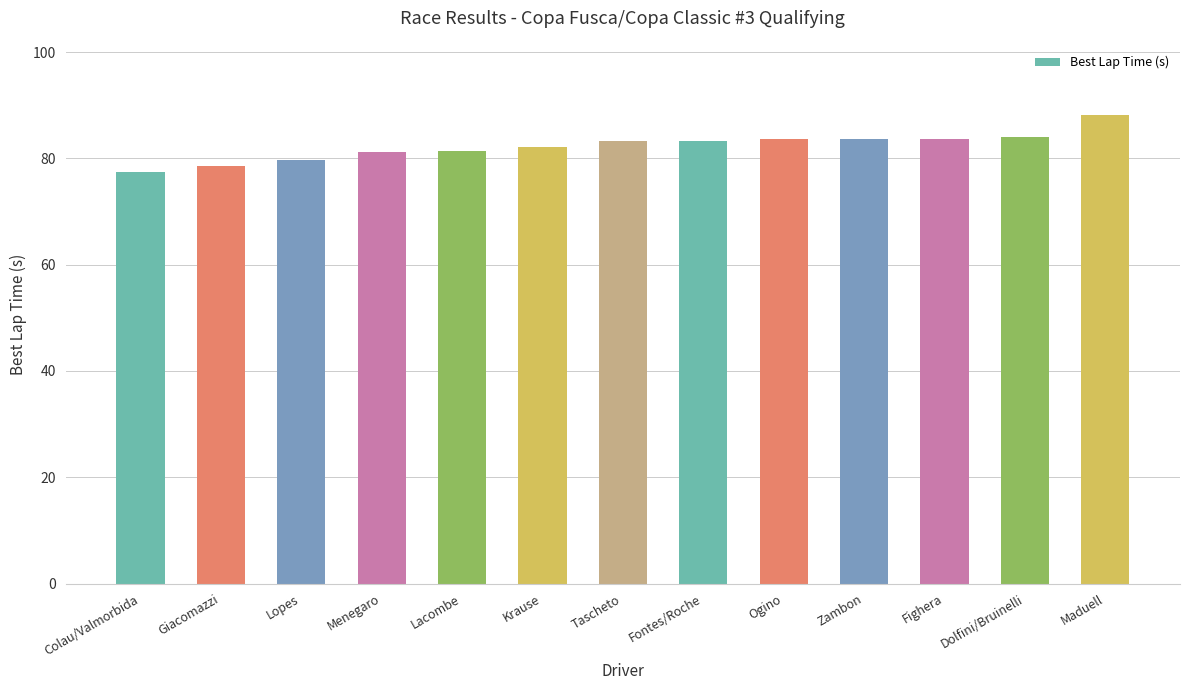

The value at Tascheto is 138.1. True or false?

False